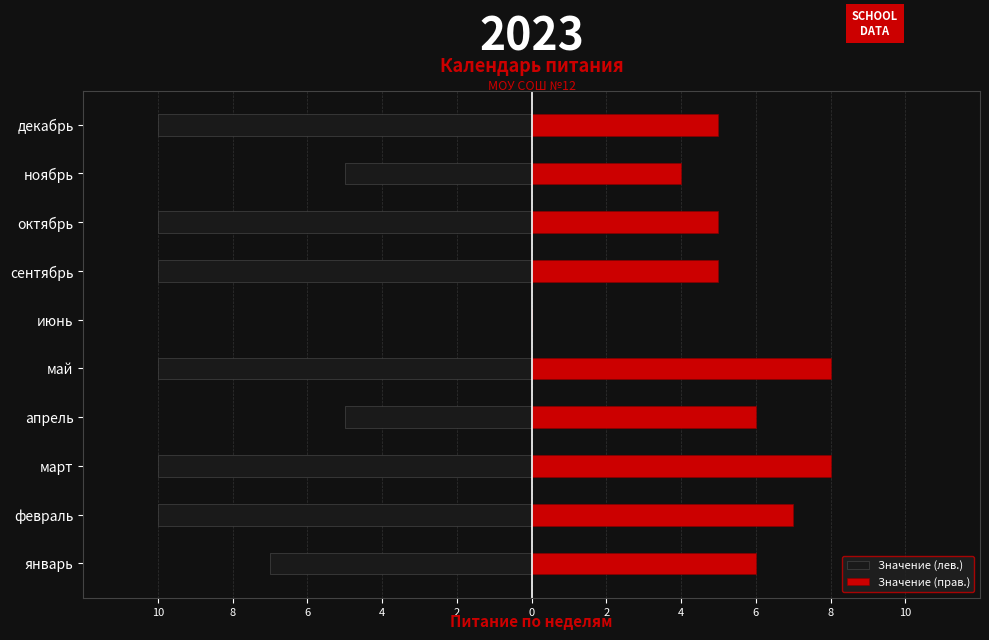

What are all the series names shown in the legend?

Значение (лев.), Значение (прав.)